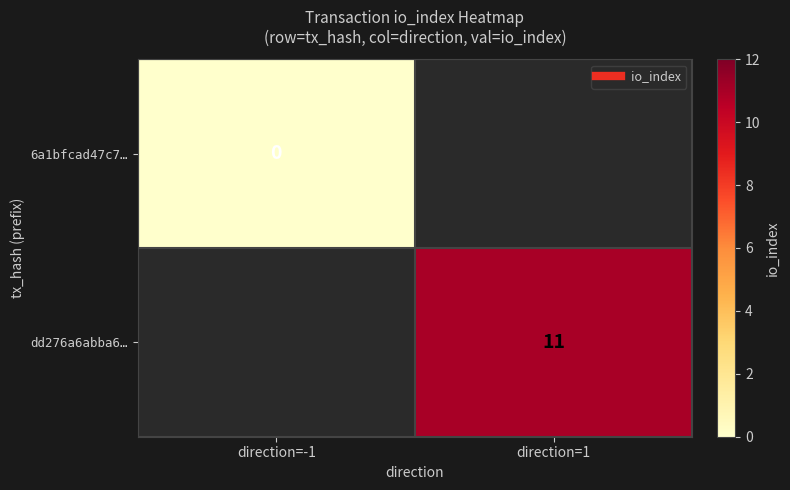

How many series are shown in this chart?

2